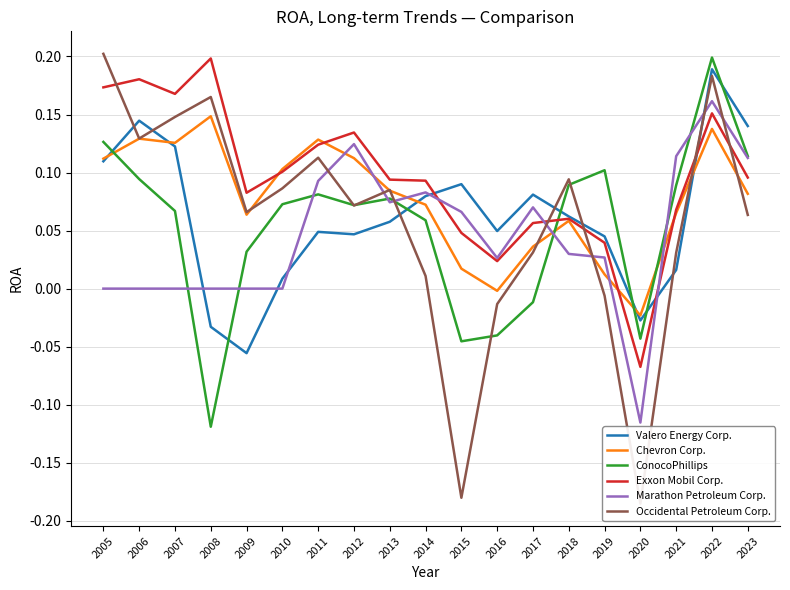

Reading left to right, extract all data points from this chart.

Valero Energy Corp.: 0.1	0.1	0.1	-0.0	-0.1	0.0	0.0	0.0	0.1	0.1	0.1	0.0	0.1	0.1	0.0	-0.0	0.0	0.2	0.1
Chevron Corp.: 0.1	0.1	0.1	0.1	0.1	0.1	0.1	0.1	0.1	0.1	0.0	-0.0	0.0	0.1	0.0	-0.0	0.1	0.1	0.1
ConocoPhillips: 0.1	0.1	0.1	-0.1	0.0	0.1	0.1	0.1	0.1	0.1	-0.0	-0.0	-0.0	0.1	0.1	-0.0	0.1	0.2	0.1
Exxon Mobil Corp.: 0.2	0.2	0.2	0.2	0.1	0.1	0.1	0.1	0.1	0.1	0.0	0.0	0.1	0.1	0.0	-0.1	0.1	0.2	0.1
Marathon Petroleum Corp.: 0.0	0.0	0.0	0.0	0.0	0.0	0.1	0.1	0.1	0.1	0.1	0.0	0.1	0.0	0.0	-0.1	0.1	0.2	0.1
Occidental Petroleum Corp.: 0.2	0.1	0.1	0.2	0.1	0.1	0.1	0.1	0.1	0.0	-0.2	-0.0	0.0	0.1	-0.0	-0.2	0.0	0.2	0.1